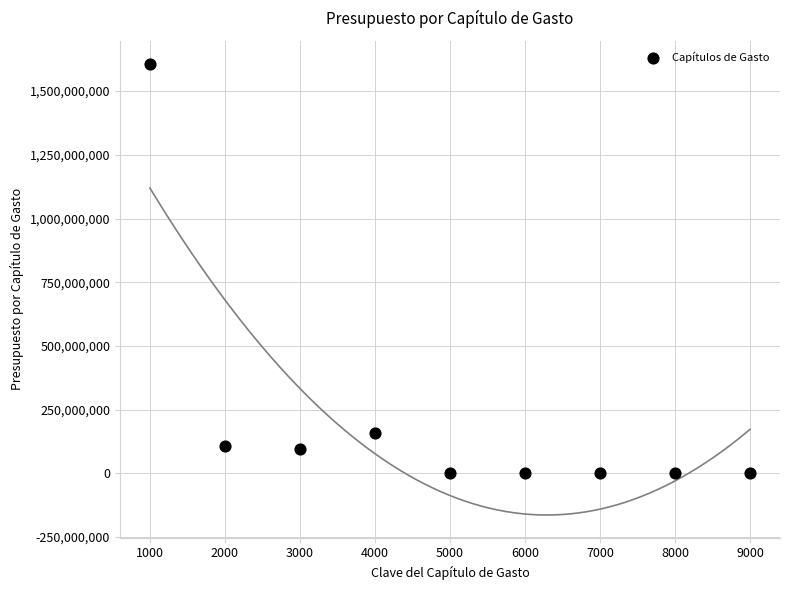

What is the range of Y values (max minus min)?

1608134832.5